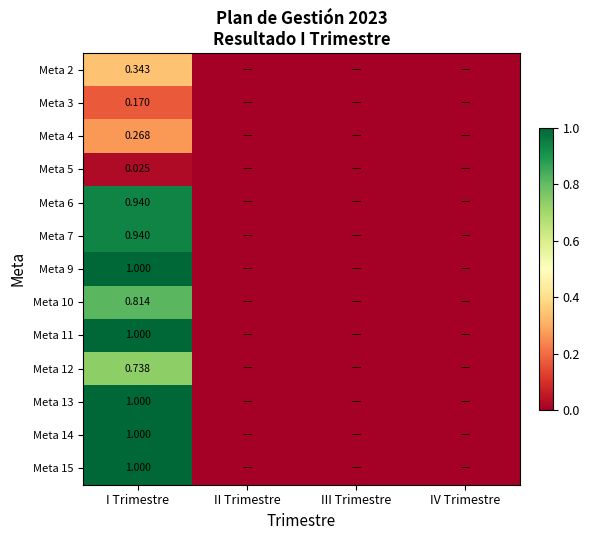

At how many categories does at least one series exceed 0?

1